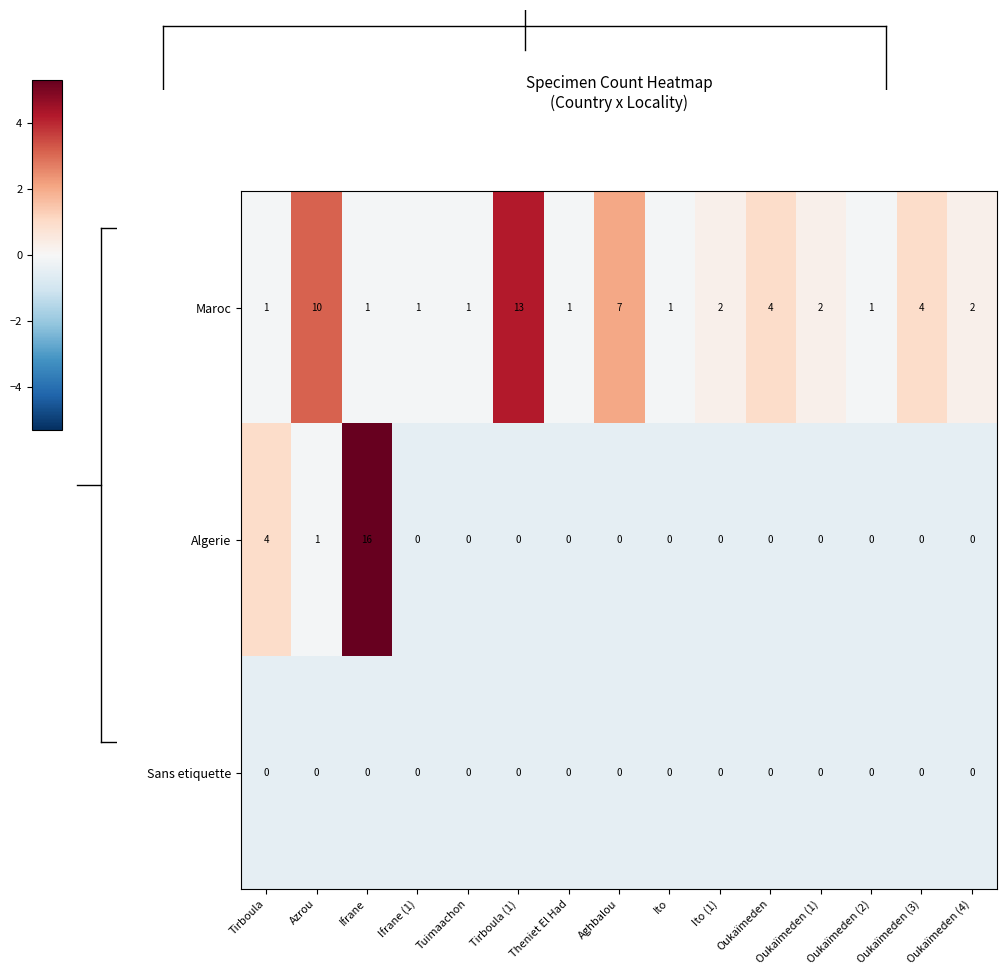

Is it true that Algerie equals 1 at Azrou?

True